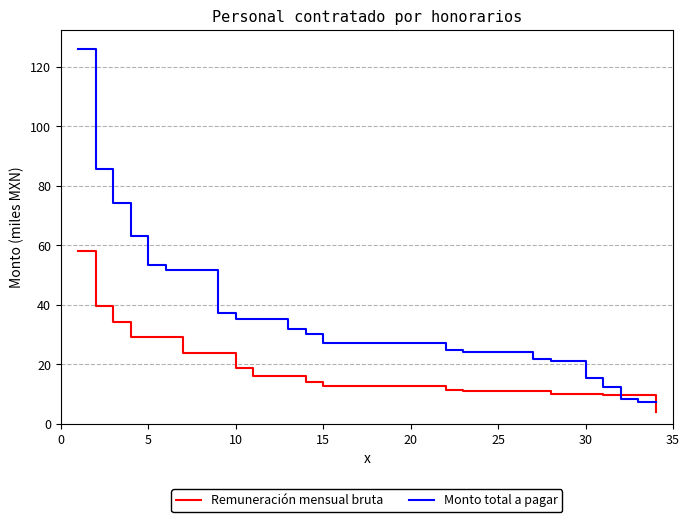

Which series has the largest total across all categories?

Monto total a pagar